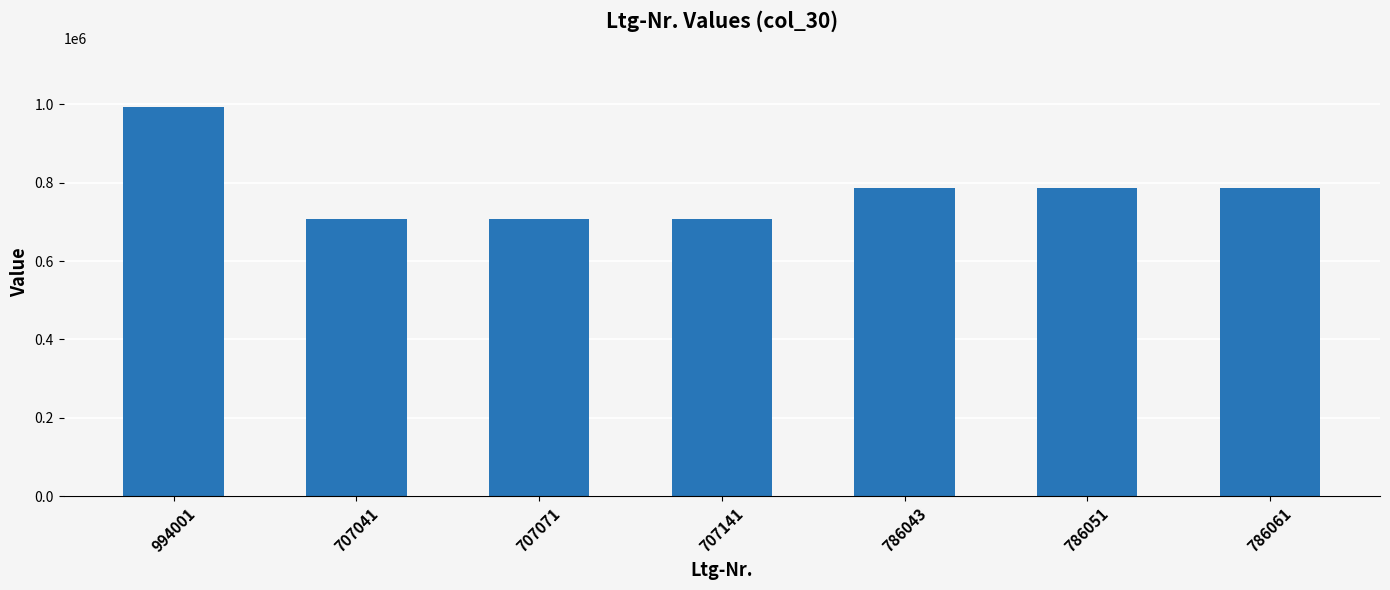

The chart shows a value of 964808 at 707141. True or false?

False